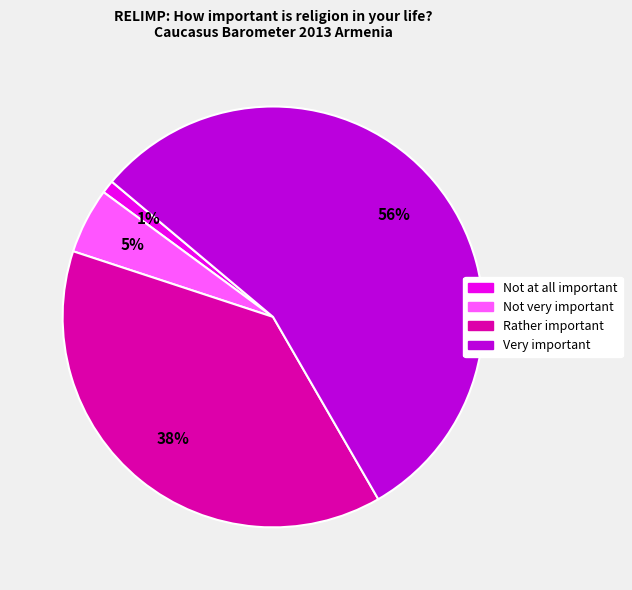

Is the sum of Very important and Not very important greater than half?

Yes